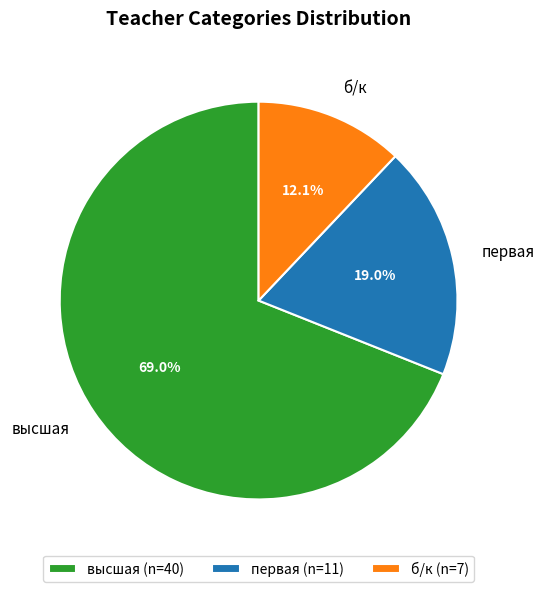

To the nearest percent, what portion does первая represent?

19%